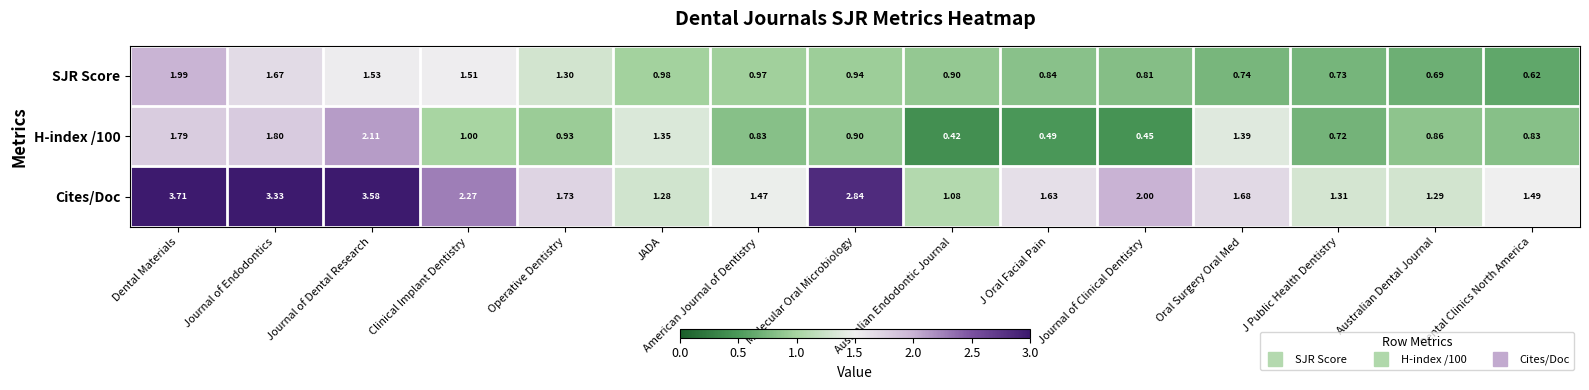

How many series are shown in this chart?

3